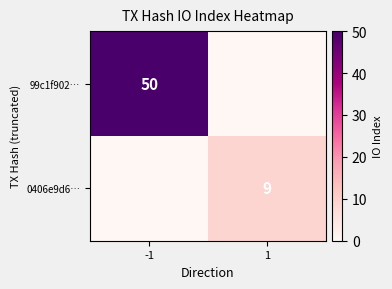

The 0406e9d6… series shows 9 at 1. True or false?

True